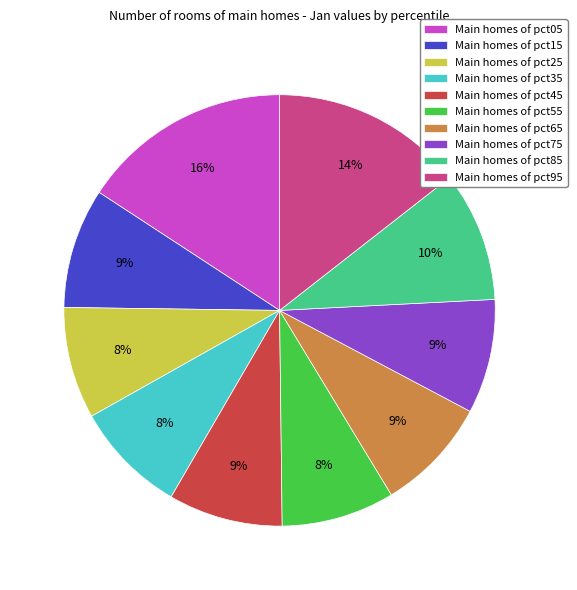

Which category has the biggest portion of the pie?

Main homes of pct05